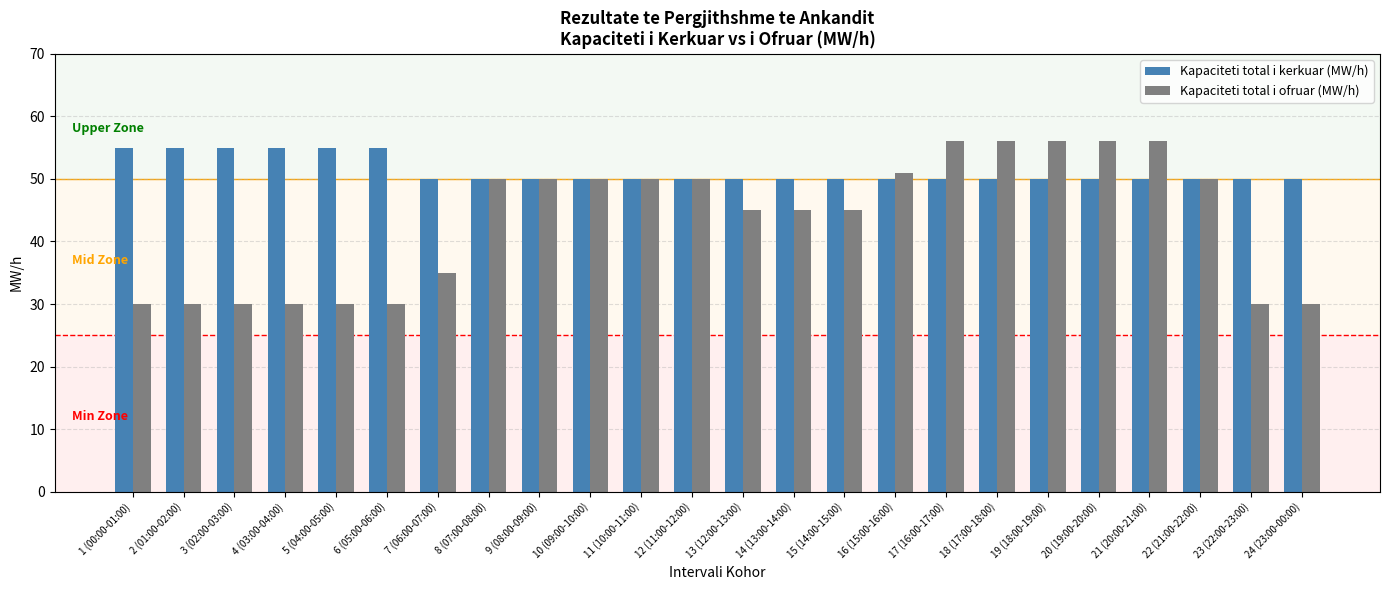

Reading right to left, transcribe all the data shown in this chart.

Kapaciteti total i kerkuar (MW/h): 24 (23:00-00:00)=50	23 (22:00-23:00)=50	22 (21:00-22:00)=50	21 (20:00-21:00)=50	20 (19:00-20:00)=50	19 (18:00-19:00)=50	18 (17:00-18:00)=50	17 (16:00-17:00)=50	16 (15:00-16:00)=50	15 (14:00-15:00)=50	14 (13:00-14:00)=50	13 (12:00-13:00)=50	12 (11:00-12:00)=50	11 (10:00-11:00)=50	10 (09:00-10:00)=50	9 (08:00-09:00)=50	8 (07:00-08:00)=50	7 (06:00-07:00)=50	6 (05:00-06:00)=55	5 (04:00-05:00)=55	4 (03:00-04:00)=55	3 (02:00-03:00)=55	2 (01:00-02:00)=55	1 (00:00-01:00)=55
Kapaciteti total i ofruar (MW/h): 24 (23:00-00:00)=30	23 (22:00-23:00)=30	22 (21:00-22:00)=50	21 (20:00-21:00)=56	20 (19:00-20:00)=56	19 (18:00-19:00)=56	18 (17:00-18:00)=56	17 (16:00-17:00)=56	16 (15:00-16:00)=51	15 (14:00-15:00)=45	14 (13:00-14:00)=45	13 (12:00-13:00)=45	12 (11:00-12:00)=50	11 (10:00-11:00)=50	10 (09:00-10:00)=50	9 (08:00-09:00)=50	8 (07:00-08:00)=50	7 (06:00-07:00)=35	6 (05:00-06:00)=30	5 (04:00-05:00)=30	4 (03:00-04:00)=30	3 (02:00-03:00)=30	2 (01:00-02:00)=30	1 (00:00-01:00)=30